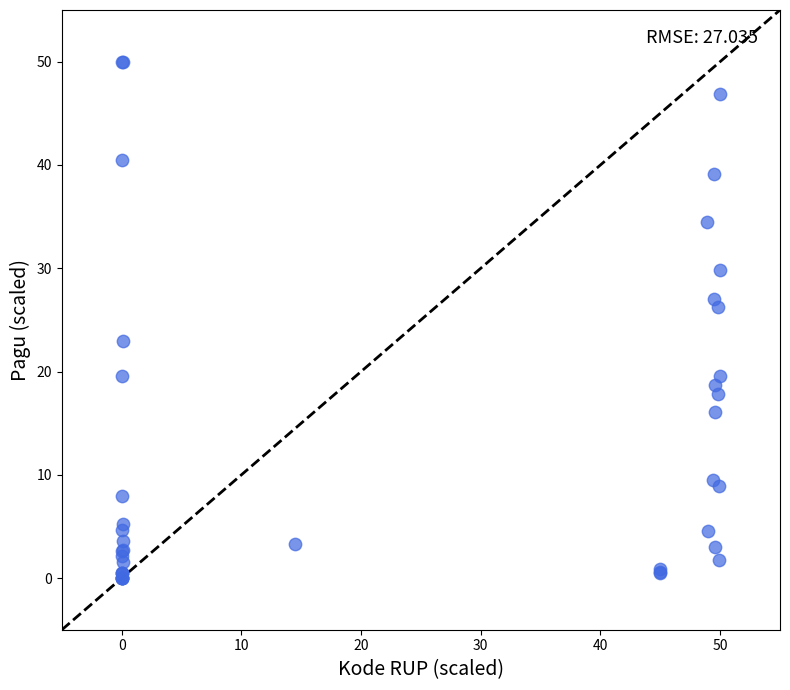

What Y value in the scatter plot is closest to 25?

26.3